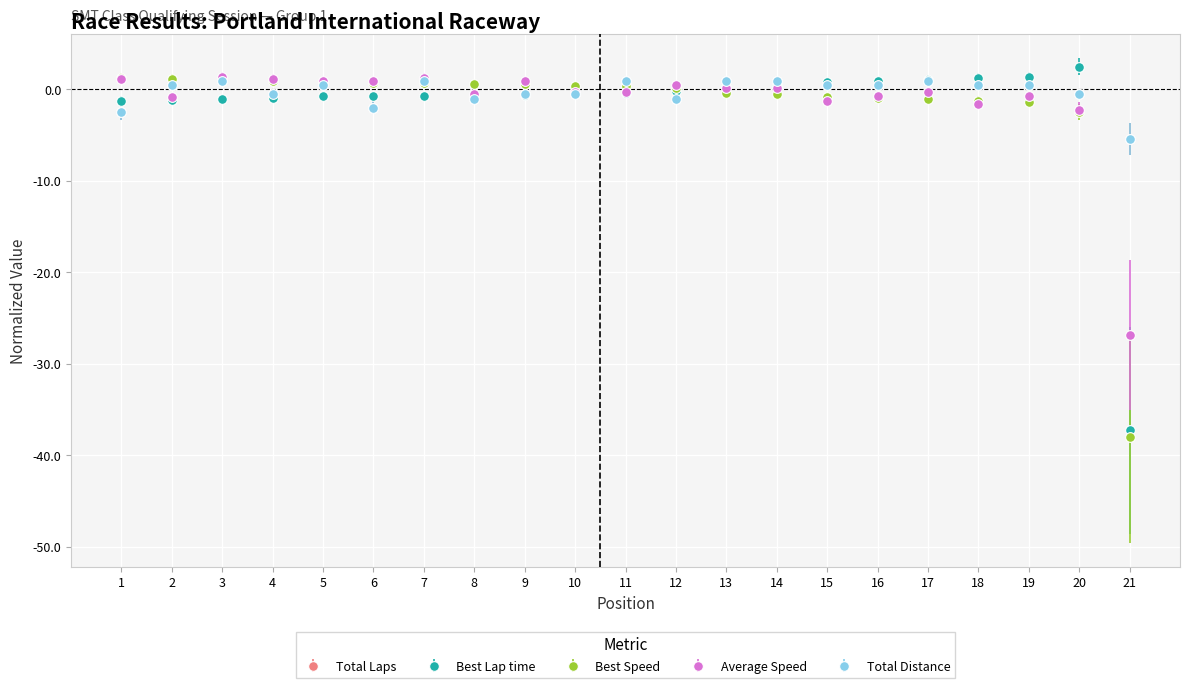

Between which two adjacent categories do Total Laps and Best Speed first intersect?

6 and 7